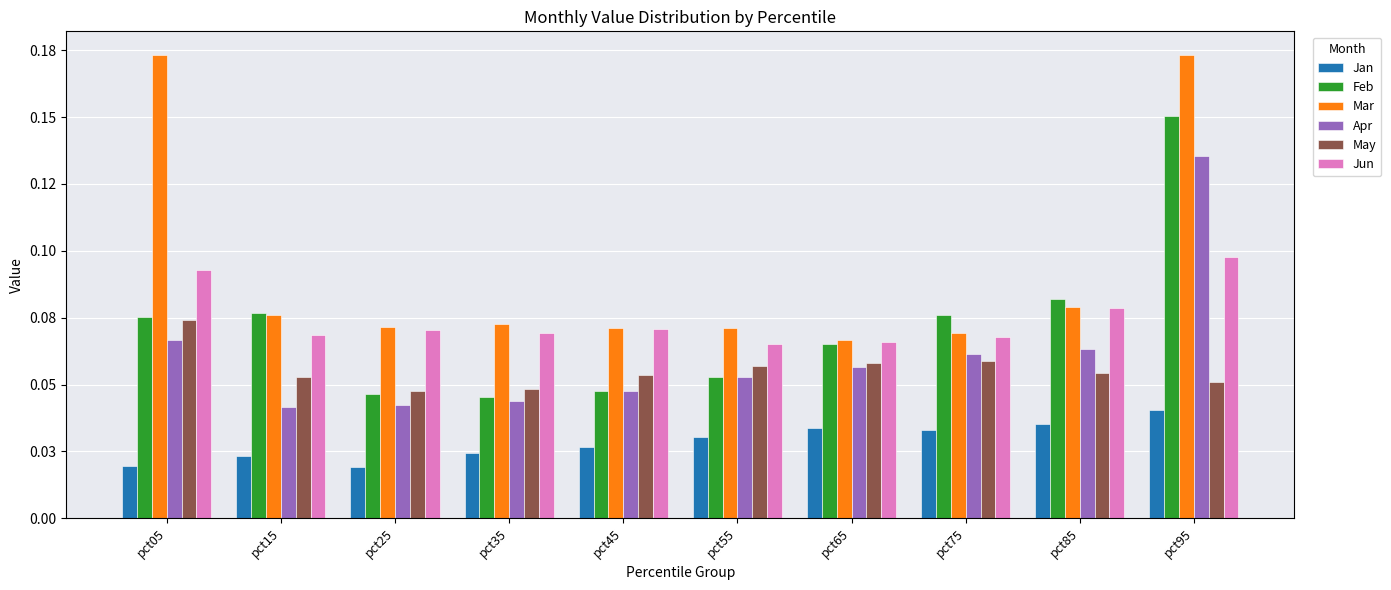

Where is Jan nearest to the value 0?

pct25